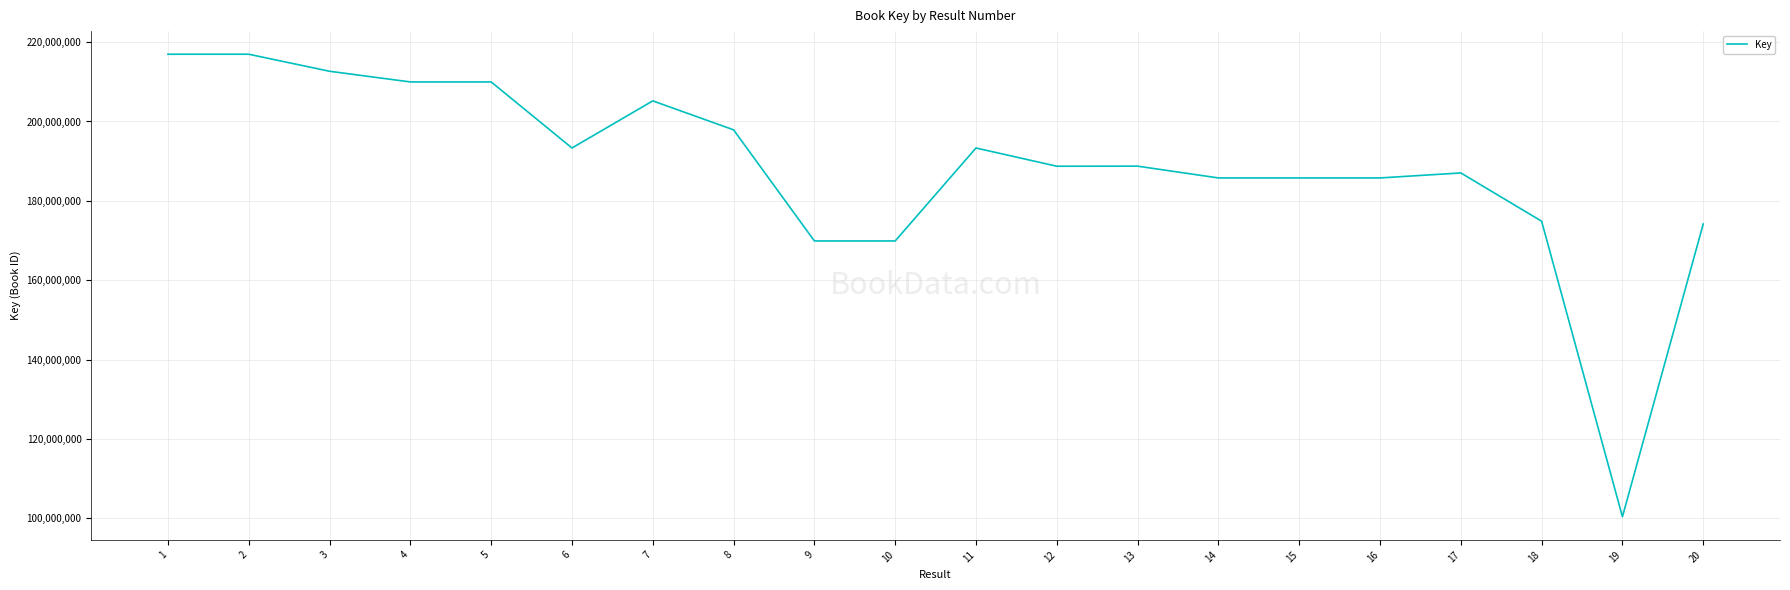

What is the ratio of the value at 9 to the value at 18?

1.0